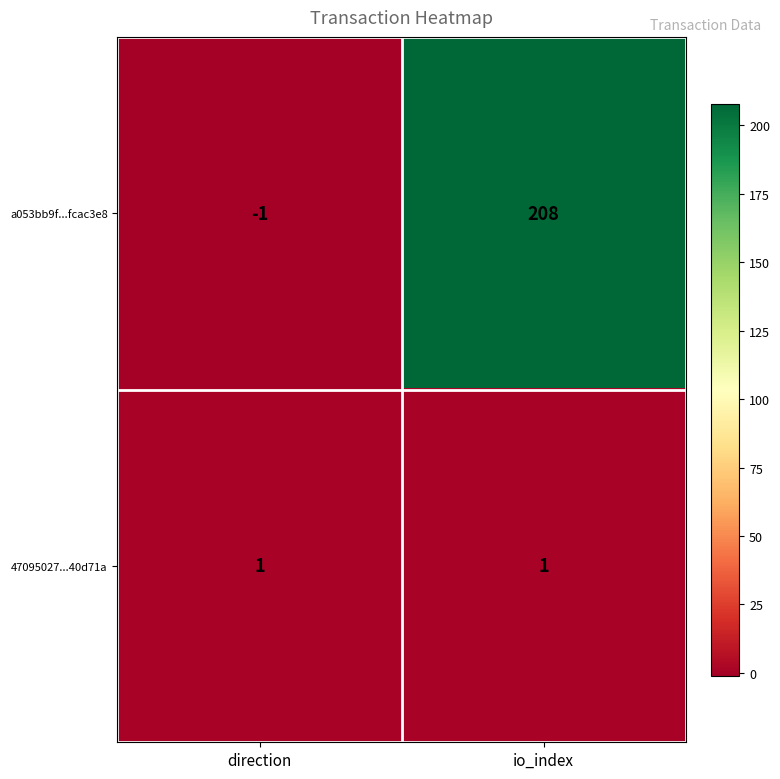

How many categories are shown in the chart?

2